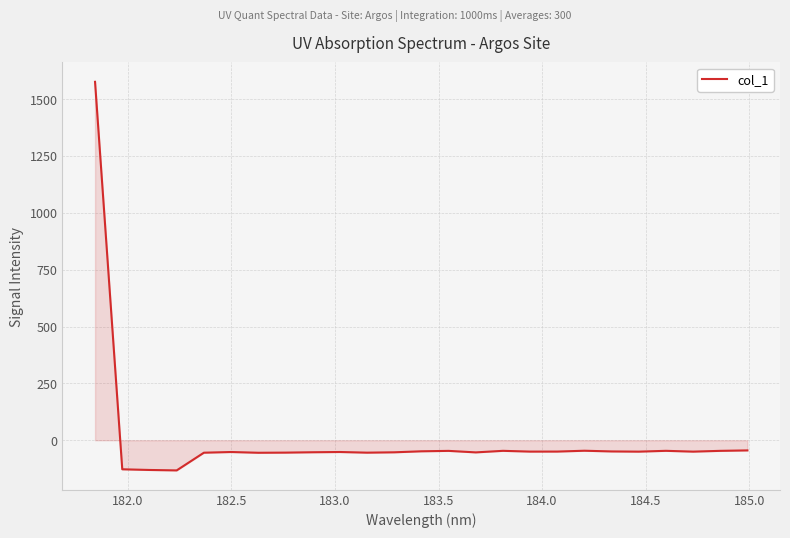

What is the smallest value displayed?

-132.6